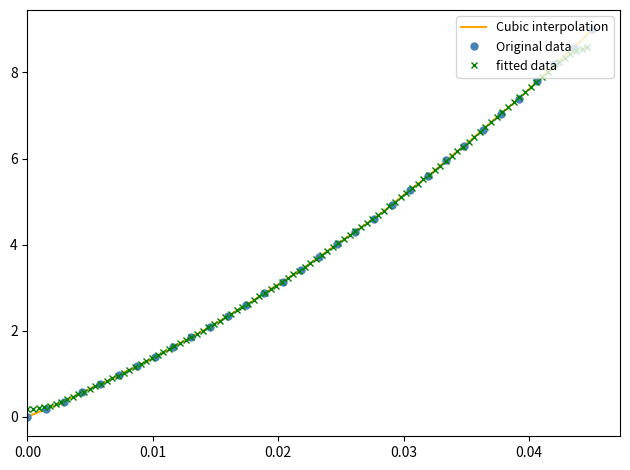

What is the maximum value for Original data?

9.0